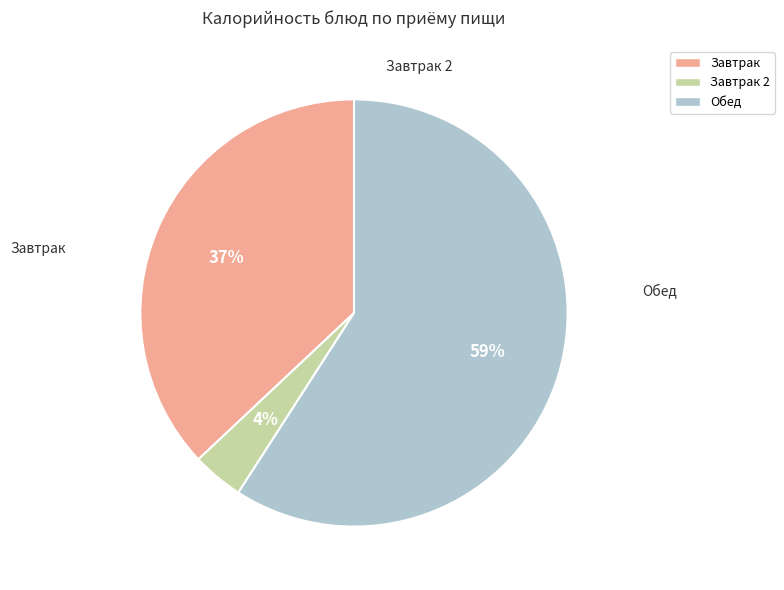

To the nearest percent, what is the difference between the largest and smallest slice percentages?

55%